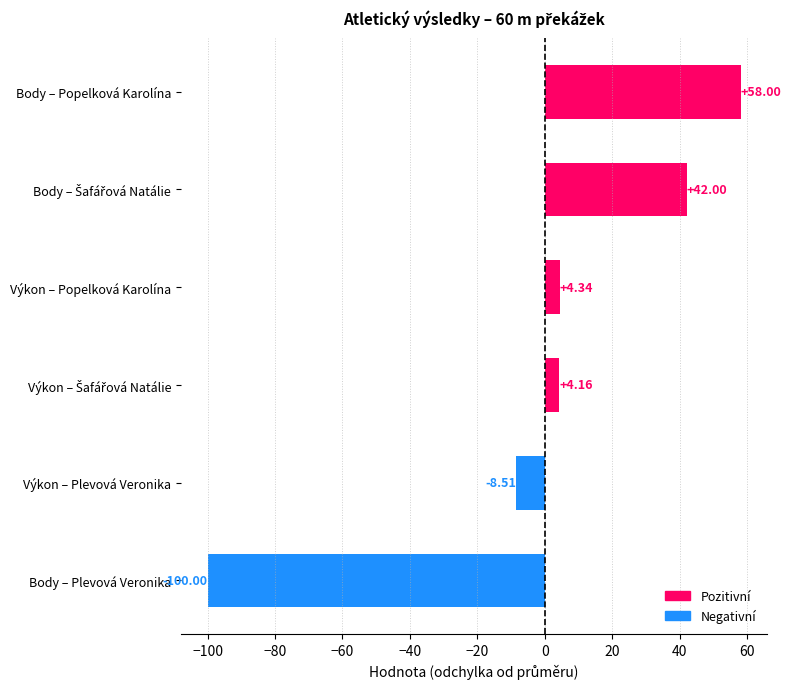

What is the ratio of the value at Body – Popelková Karolína to the value at Výkon – Popelková Karolína?

13.4